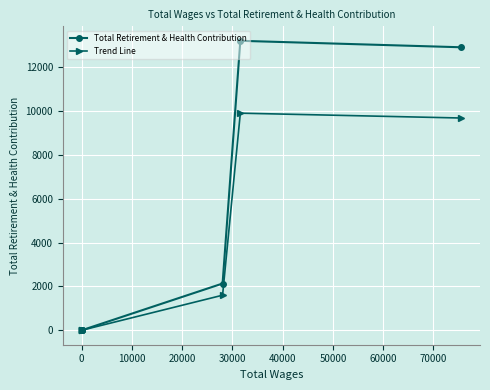

Rank the series by their maximum value, from lowest to highest.

Trend Line, Total Retirement & Health Contribution